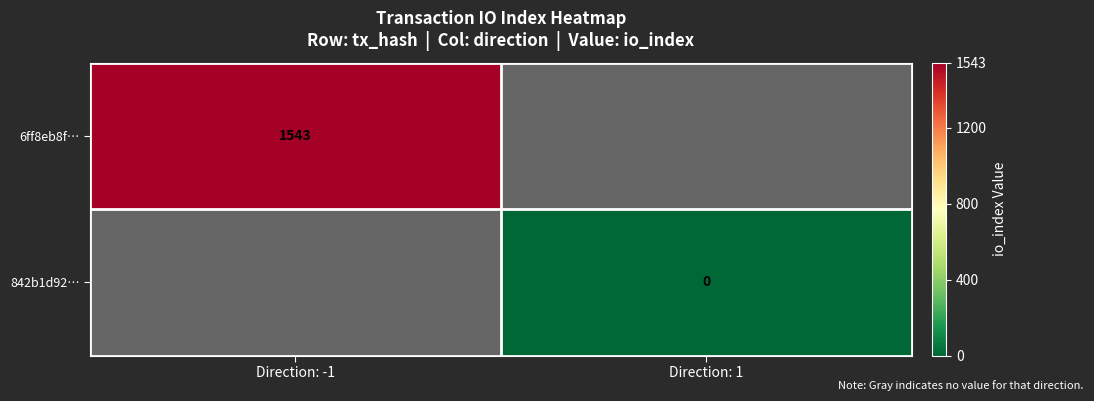

The 6ff8eb8f… series shows 571 at Direction: -1. True or false?

False